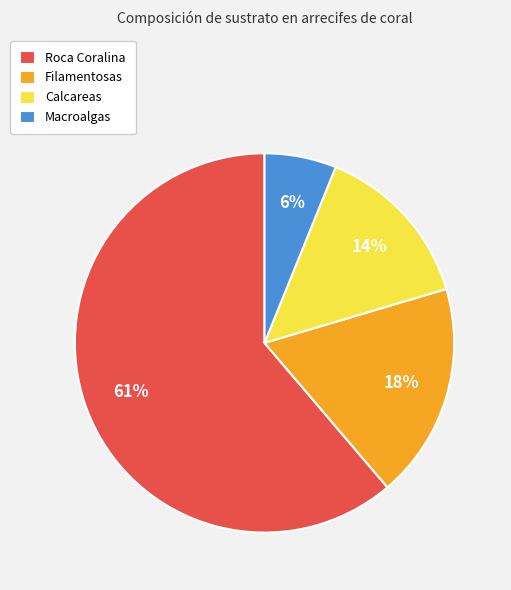

Which slice represents more than half of the pie?

Roca Coralina